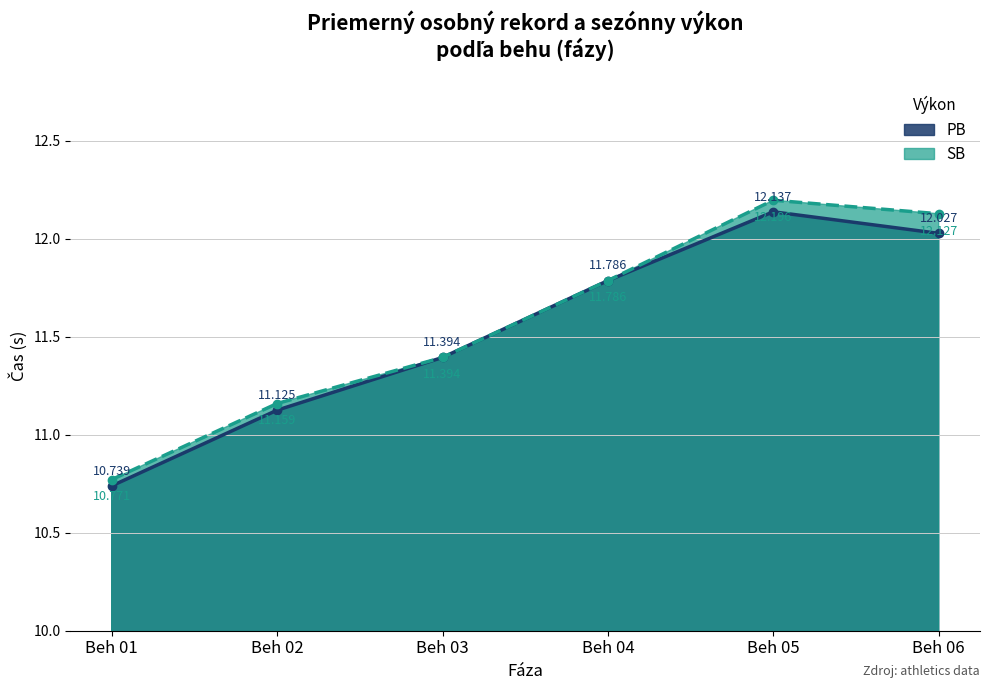

Which category has the lowest value in the SB series?

Beh 01